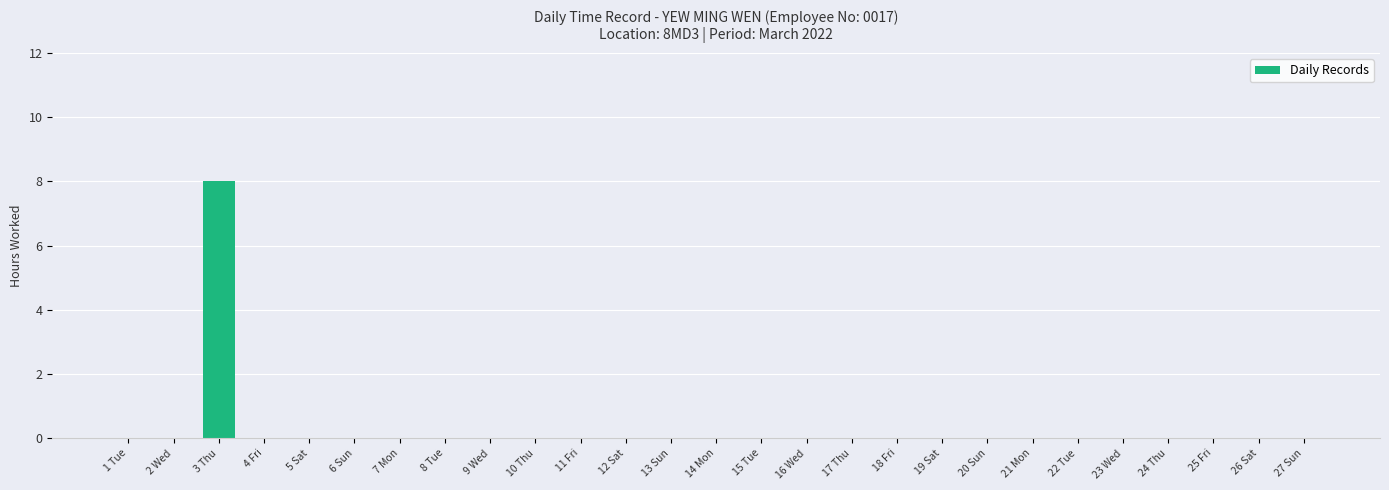

What is the sum of the values at 16 Wed and 3 Thu?

8